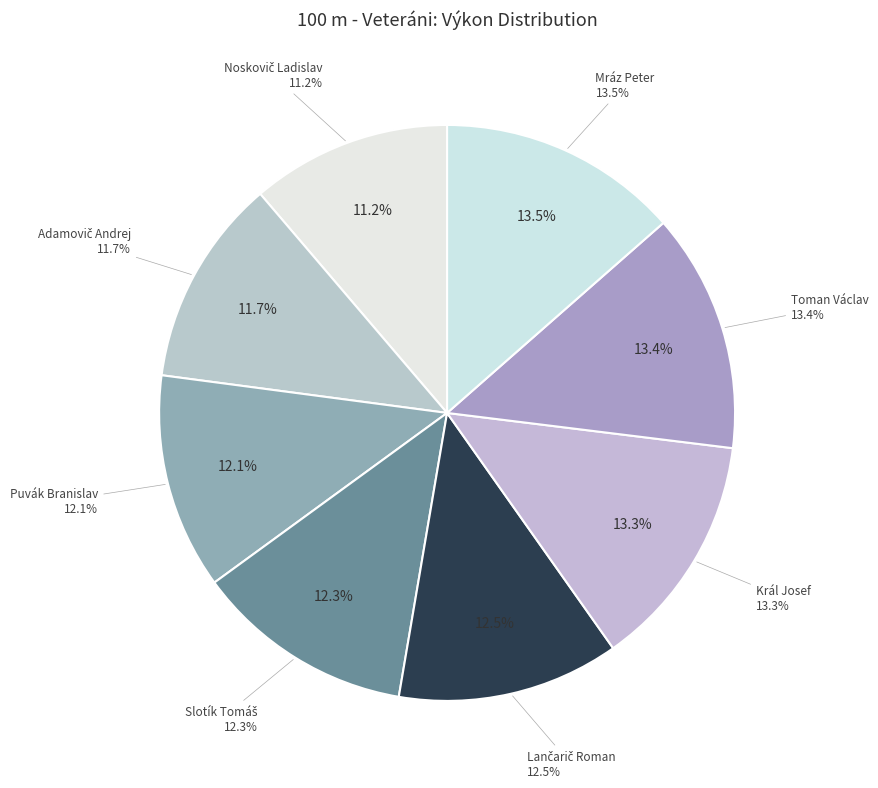

Rank the categories by value from lowest to highest.

Noskovič Ladislav, Adamovič Andrej, Puvák Branislav, Slotík Tomáš, Lančarič Roman, Král Josef, Toman Václav, Mráz Peter